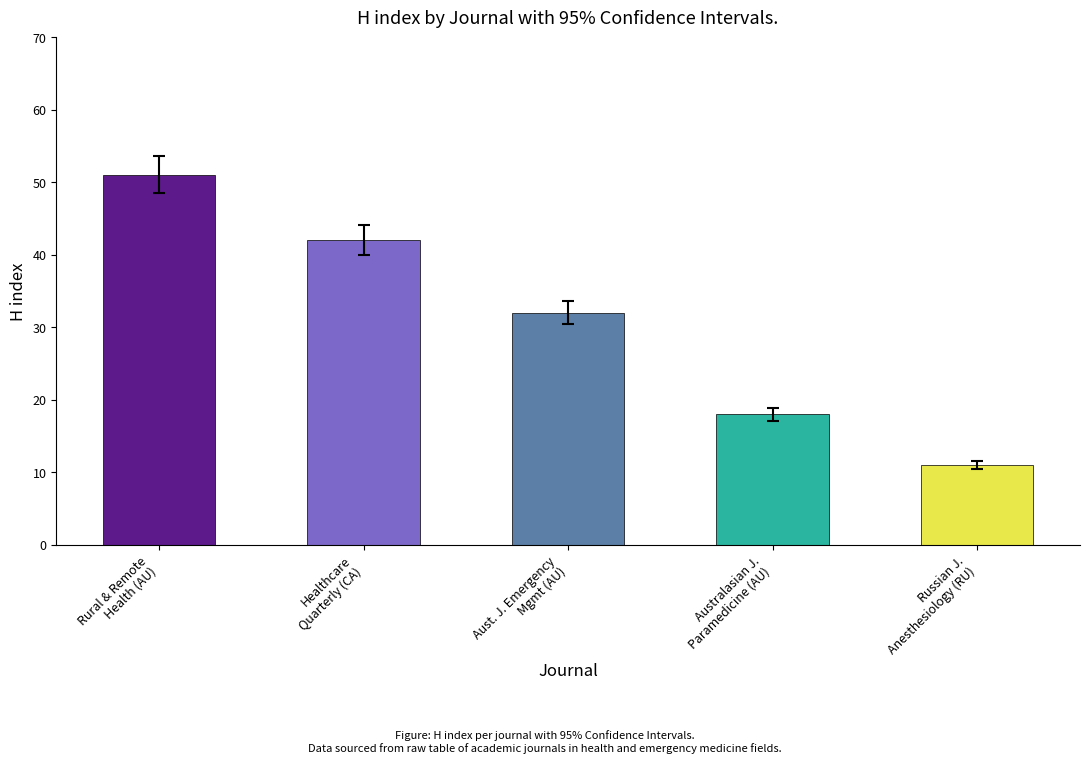

What is the label of the 1st bar from the right?

Russian J.
Anesthesiology (RU)